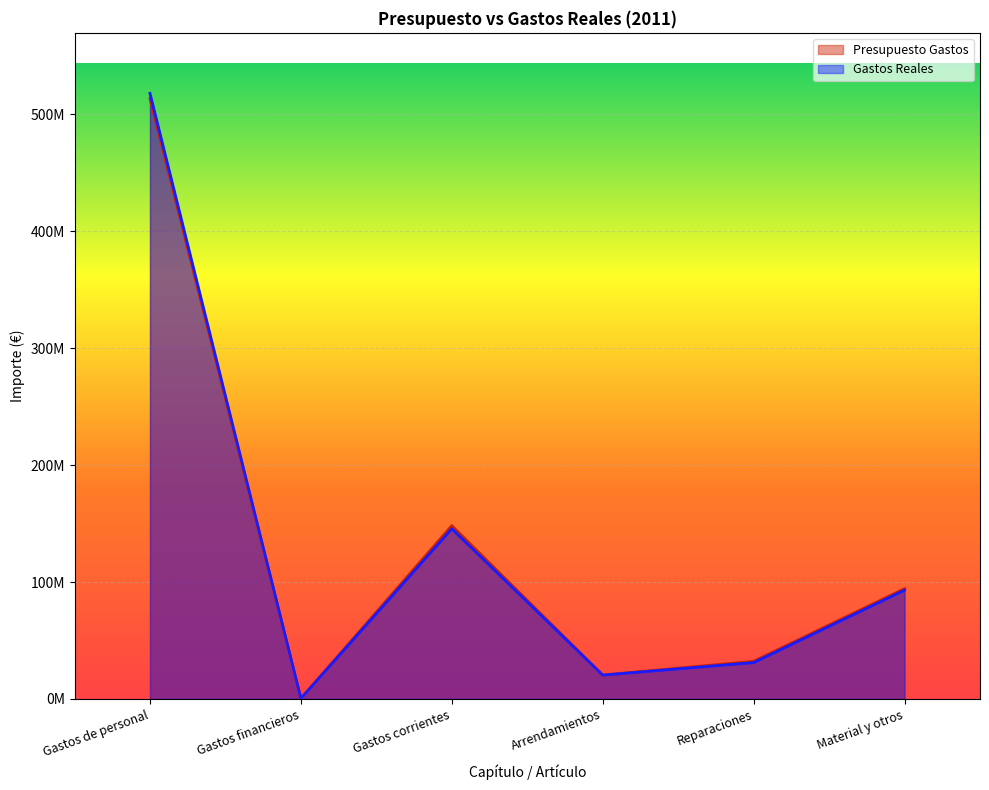

What is the value of the Gastos Reales point at the 1st from the left?

518023958.6